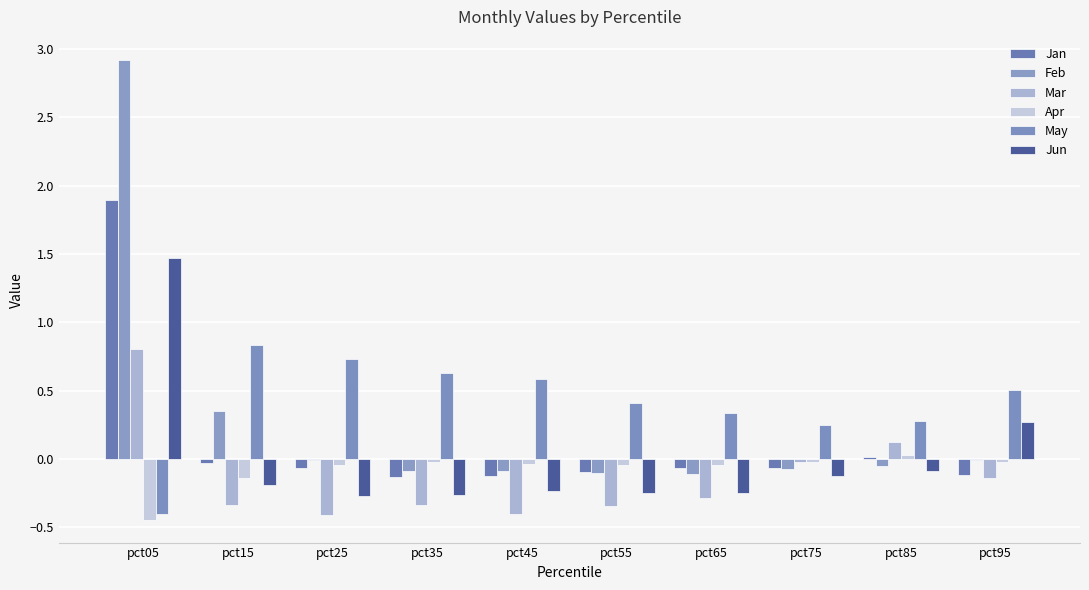

Are the bars horizontal?

No